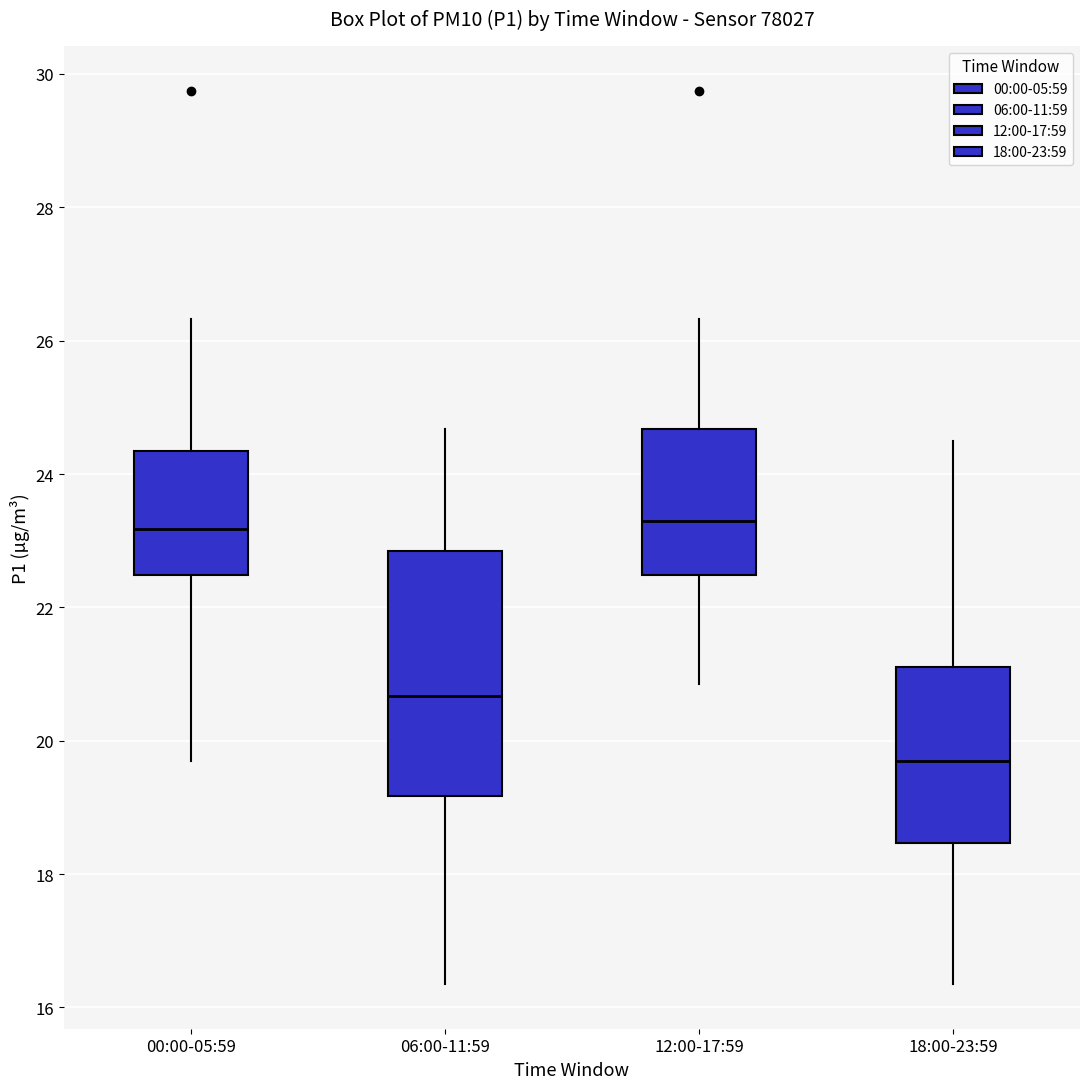

Reading left to right, read every box against the y-axis: the position of its median line, the range the box covers, and the ends of its whiskers. The values are not printed on the chart, so give them approximately, as read against the axis.

00:00-05:59: median 23.2, box 22.4 to 24.4, whiskers 19.8 to 26.4
06:00-11:59: median 20.6, box 19.2 to 22.8, whiskers 16.4 to 24.6
12:00-17:59: median 23.4, box 22.4 to 24.6, whiskers 20.8 to 26.4
18:00-23:59: median 19.8, box 18.4 to 21.2, whiskers 16.4 to 24.6